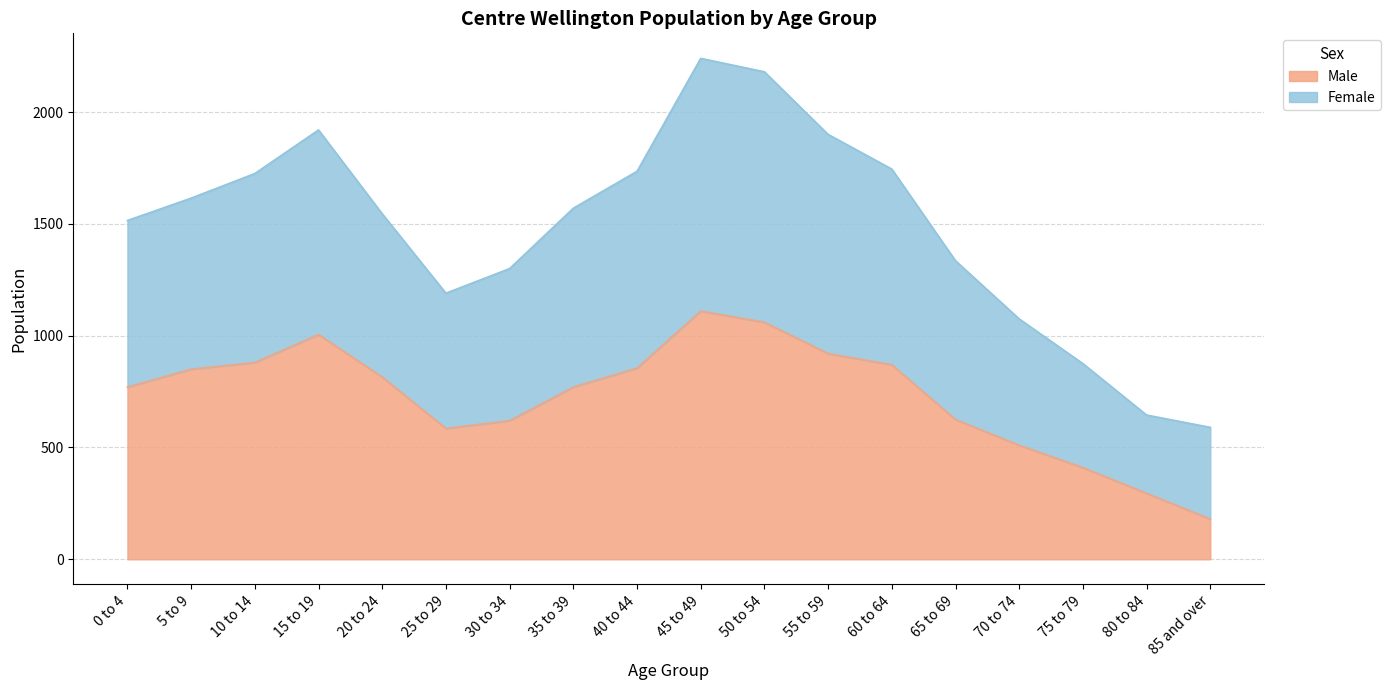

At which category does Female reach its first local peak?

15 to 19